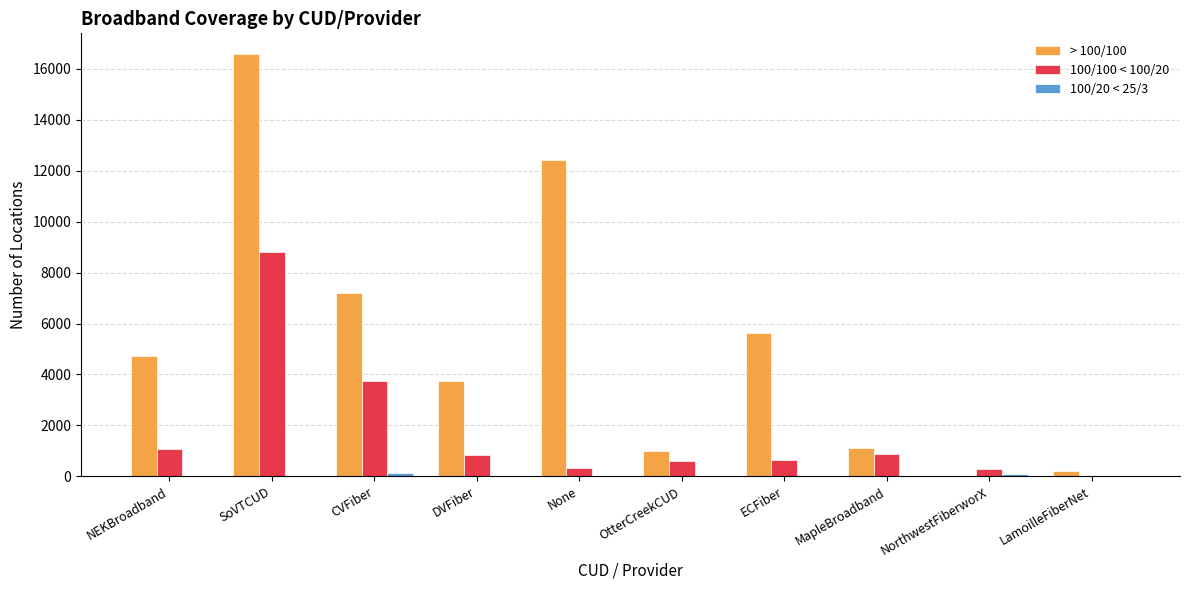

True or false: > 100/100 has a value of 12419 at None.

True